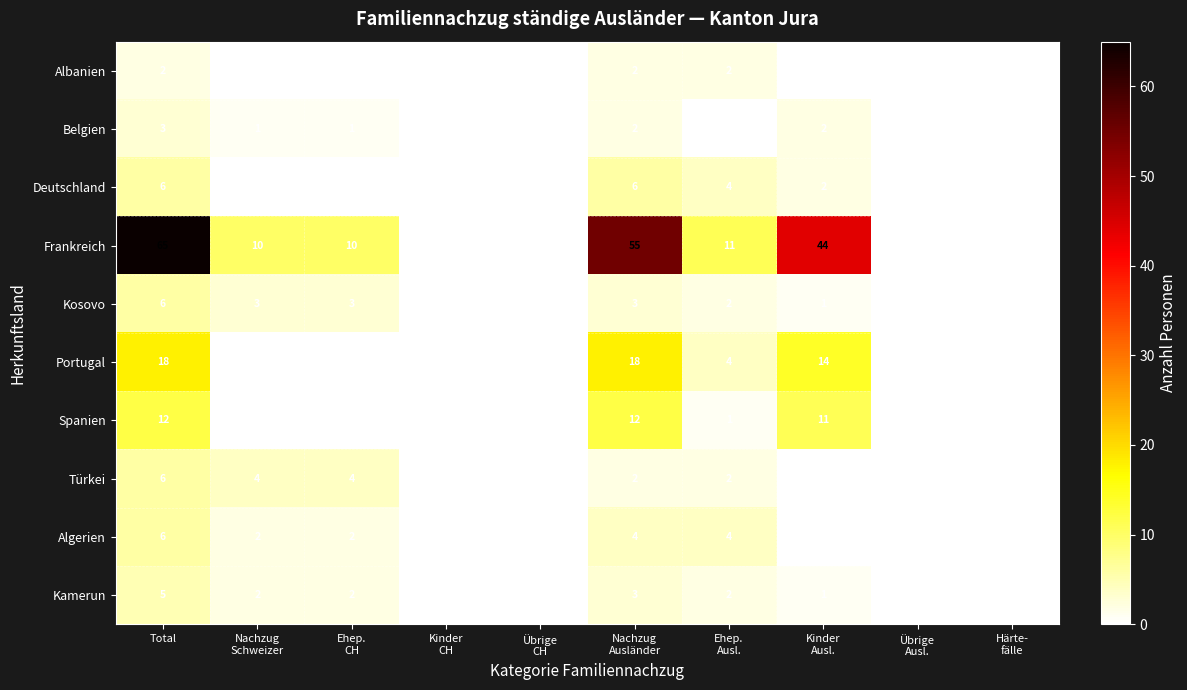

Is it true that Kosovo equals 6 at Total?

True